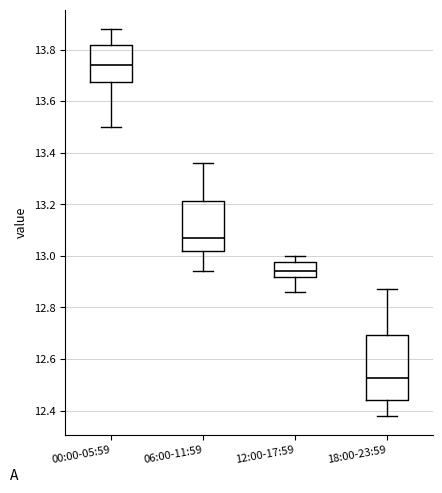

Which box's median line is the lowest?

18:00-23:59